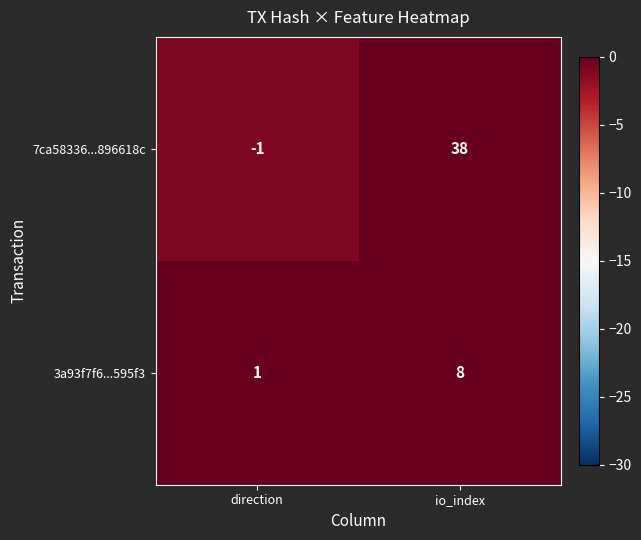

What is the difference between the maximum and minimum values in the 7ca58336...896618c series?

39